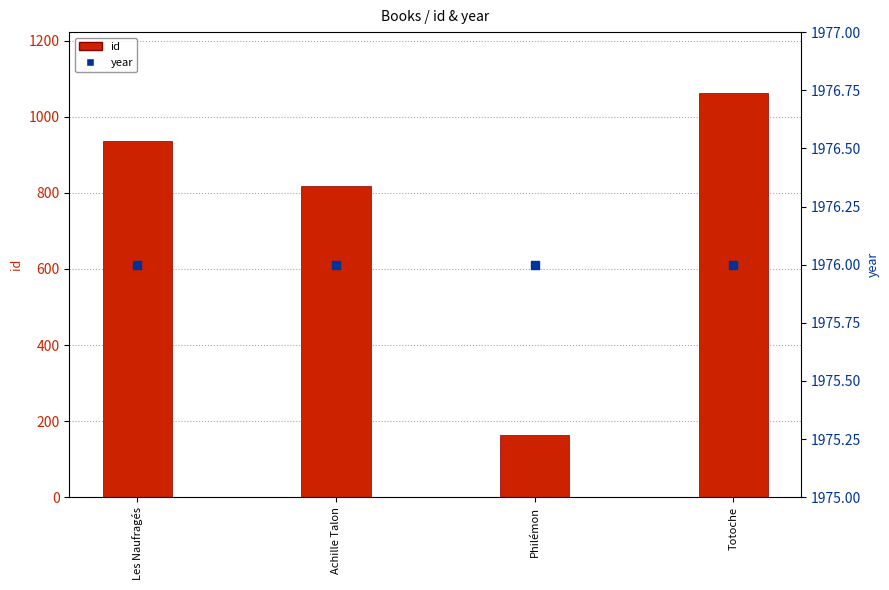

At how many categories does at least one series exceed 1220?

4